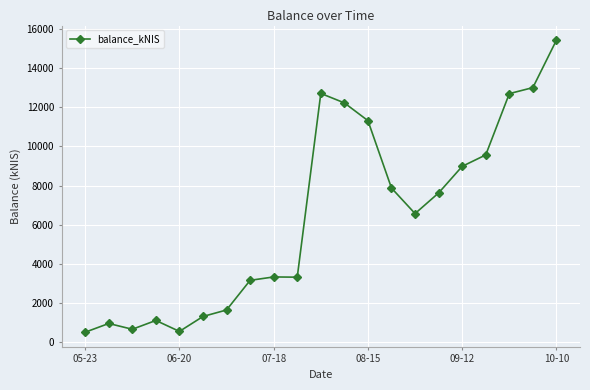

What is the greatest value displayed?

15421.0